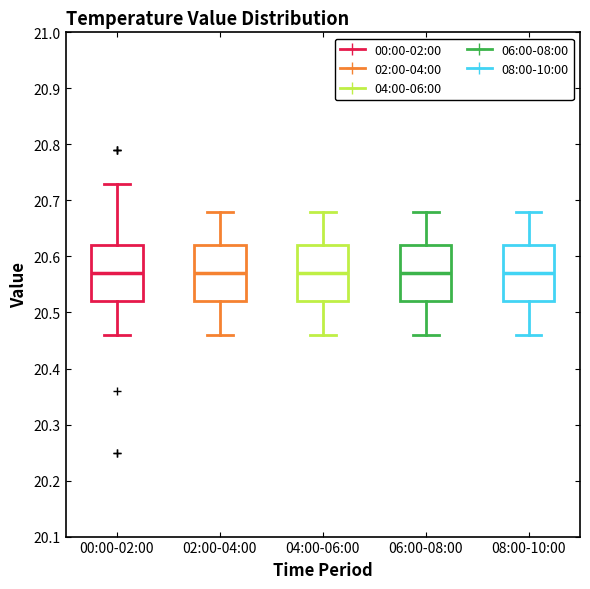

Reading left to right, read every box against the y-axis: the position of its median line, the range the box covers, and the ends of its whiskers. The values are not printed on the chart, so give them approximately, as read against the axis.

00:00-02:00: median 20.57, box 20.52 to 20.62, whiskers 20.46 to 20.73
02:00-04:00: median 20.57, box 20.52 to 20.62, whiskers 20.46 to 20.68
04:00-06:00: median 20.57, box 20.52 to 20.62, whiskers 20.46 to 20.68
06:00-08:00: median 20.57, box 20.52 to 20.62, whiskers 20.46 to 20.68
08:00-10:00: median 20.57, box 20.52 to 20.62, whiskers 20.46 to 20.68